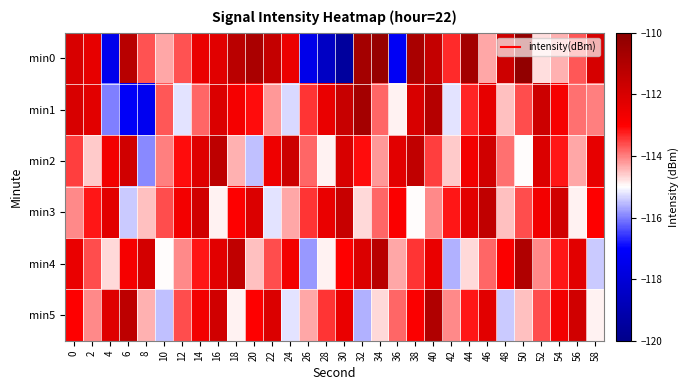

Rank the series at 48 from highest to lowest value.

min0, min4, min2, min1, min3, min5